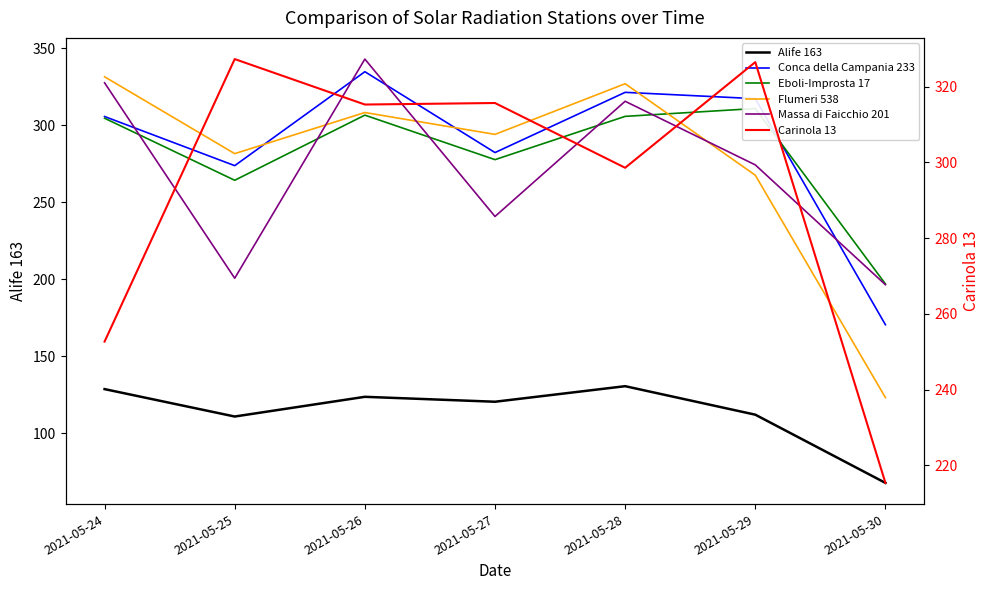

What are all the series names shown in the legend?

Alife 163, Conca della Campania 233, Eboli-Improsta 17, Flumeri 538, Massa di Faicchio 201, Carinola 13